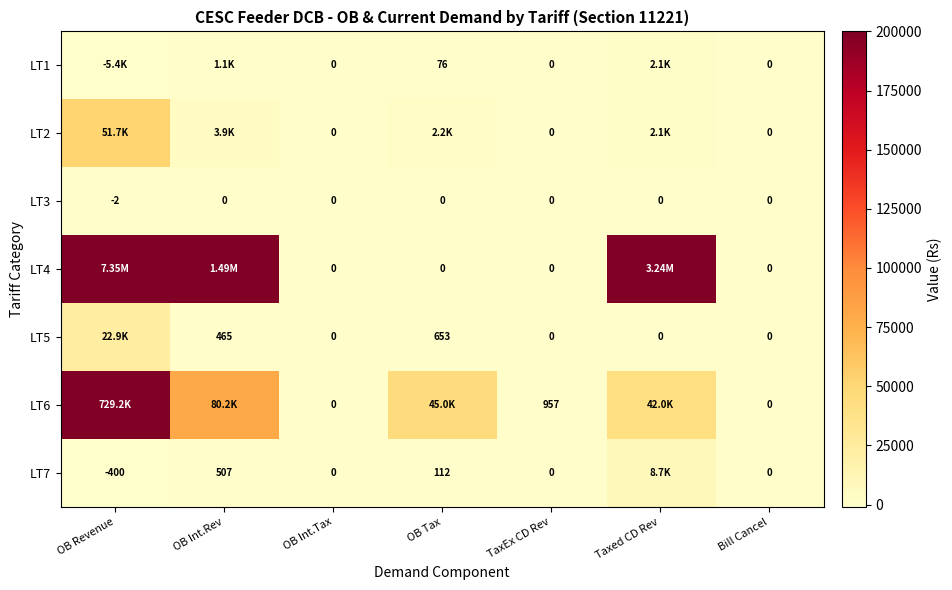

What is the total value across all series at Taxed CD Rev?

254946.8